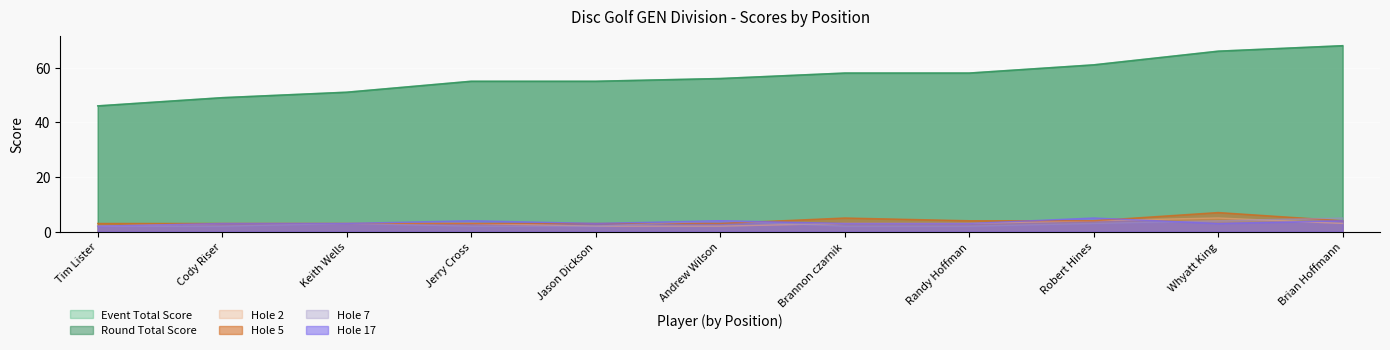

What is the sum of all hole_17 values?

37